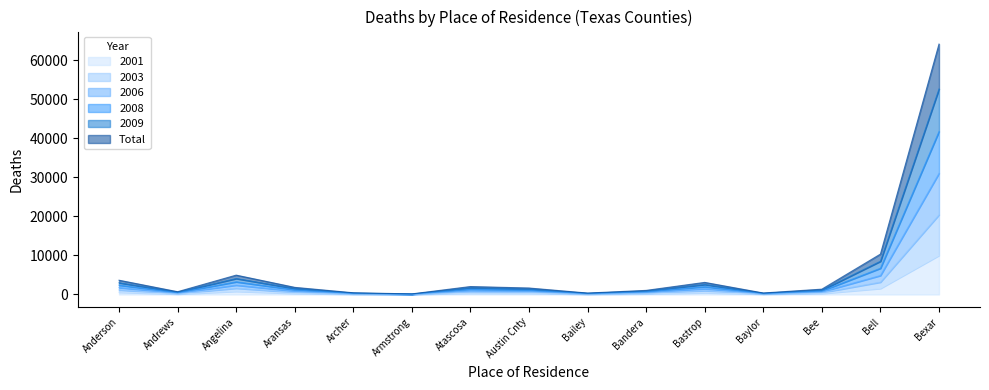

True or false: 2001 and 2003 intersect in this chart.

False